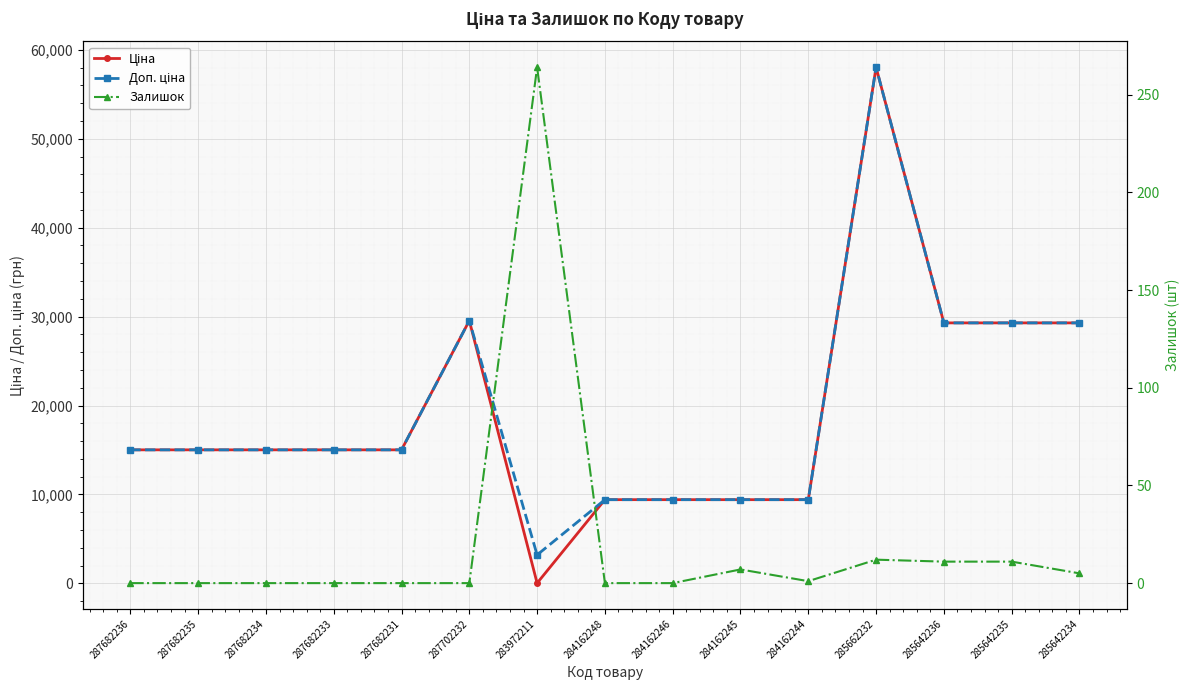

What is the total value across all series at 285642236?

58600.8